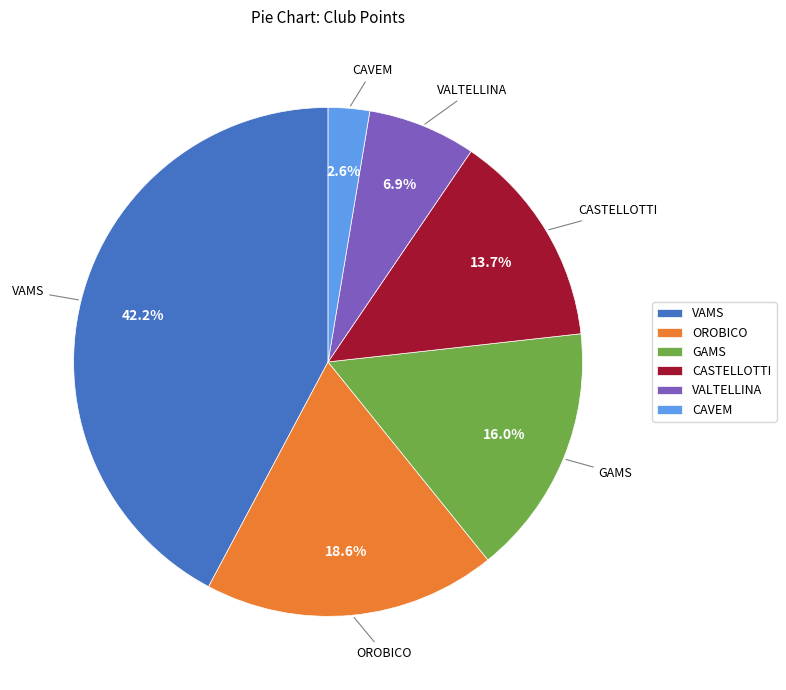

To the nearest percent, what is the combined percentage of CASTELLOTTI and VALTELLINA?

21%